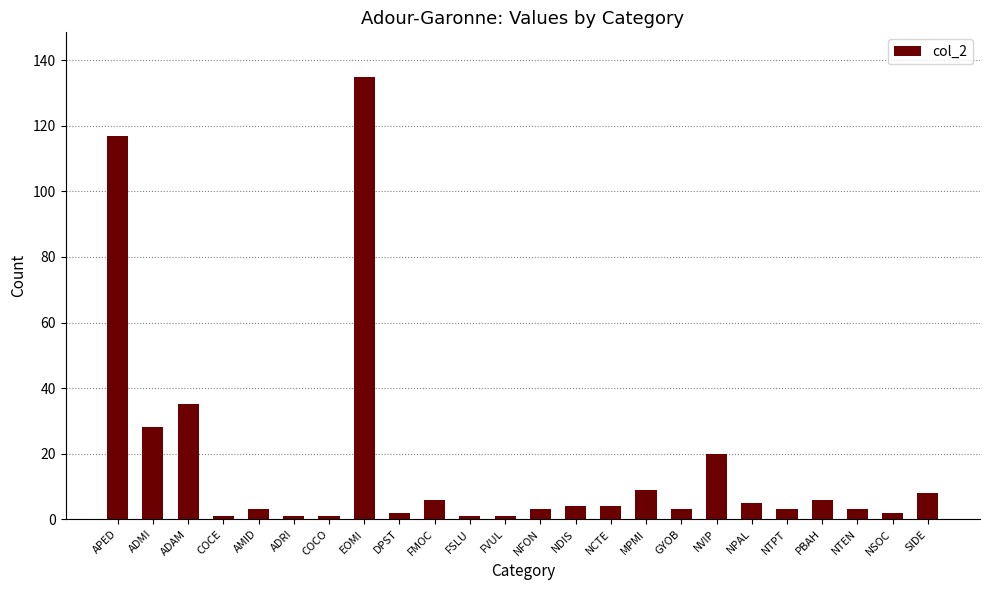

What is the label of the 21st bar from the left?

PBAH